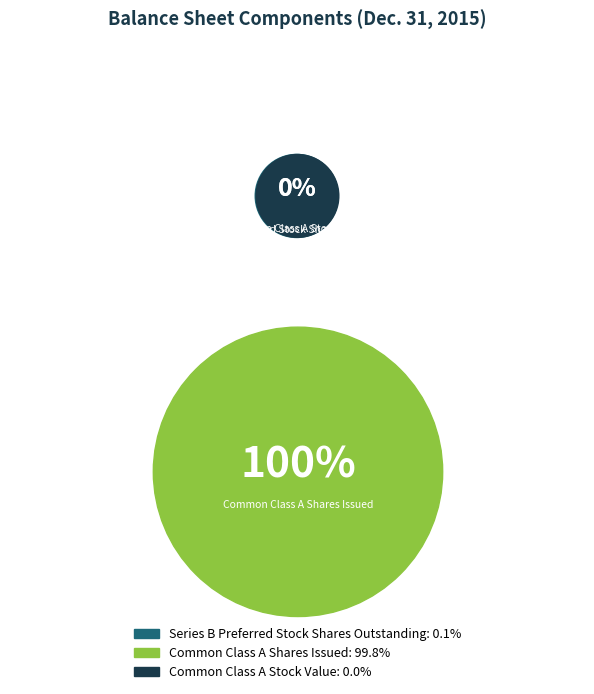

Is there a majority slice in this chart?

Yes